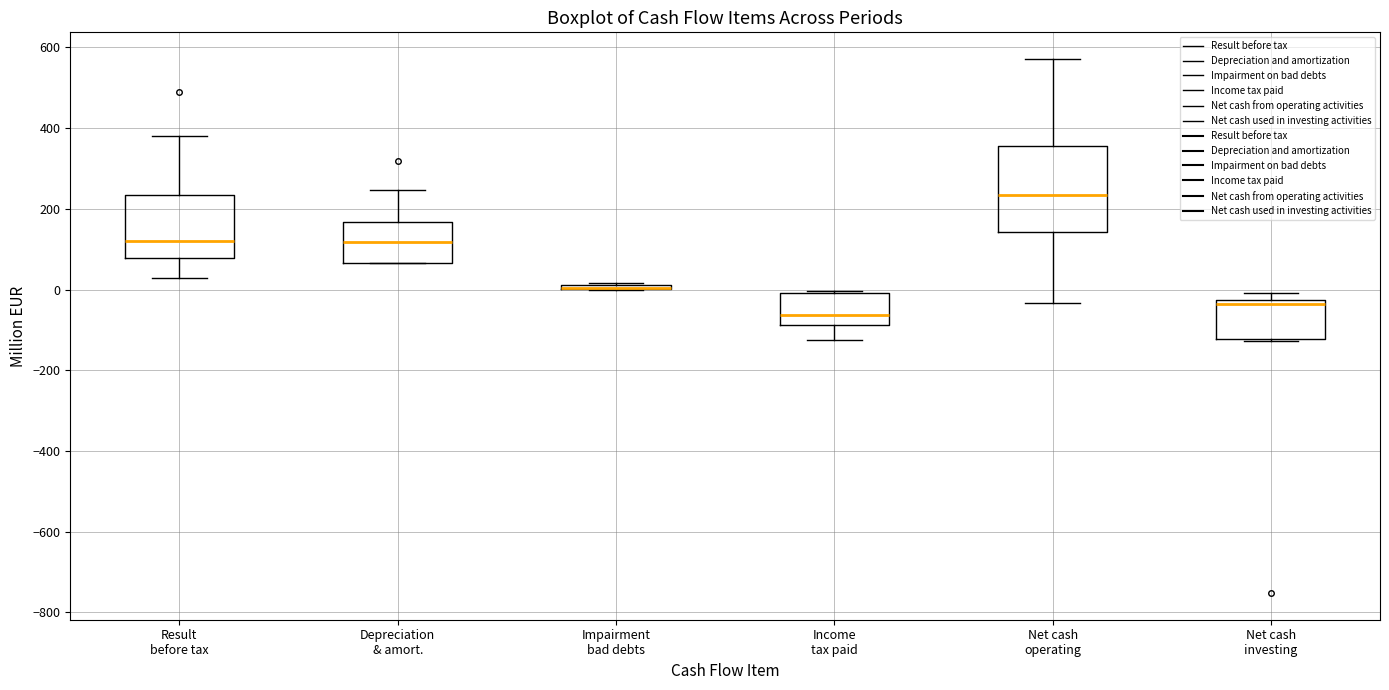

Which box is the tallest, from its lower edge to its upper edge?

Net cash operating